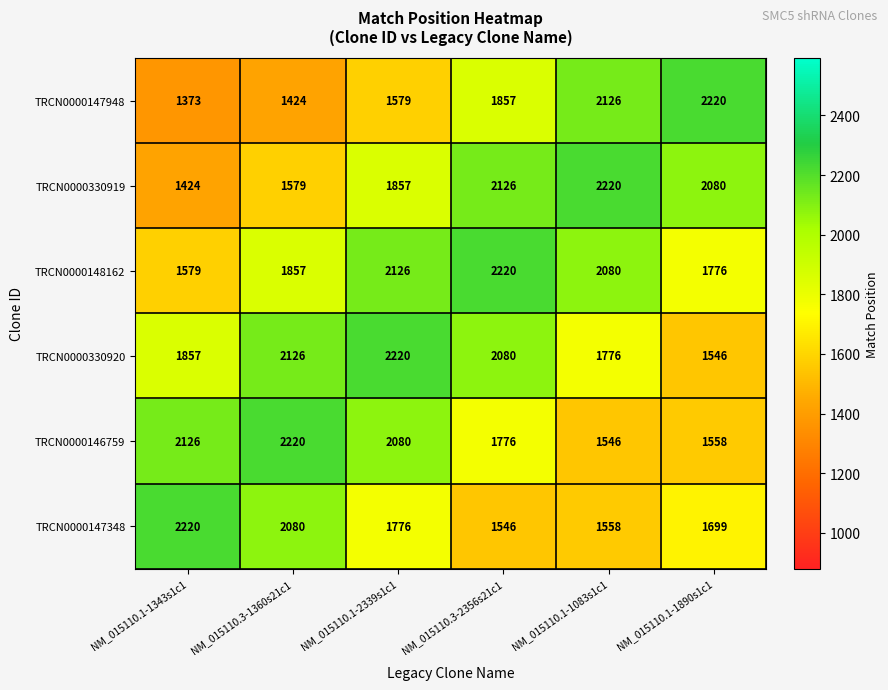

What is the difference between the TRCN0000330920 values at NM_015110.3-2356s21c1 and NM_015110.1-1890s1c1?

534